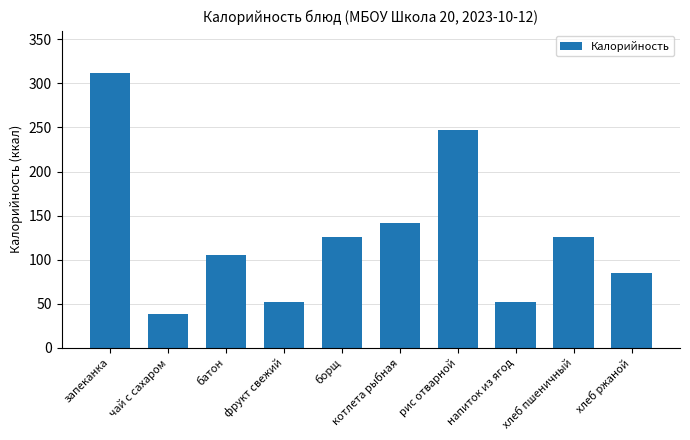

The value at хлеб ржаной is 38. True or false?

False